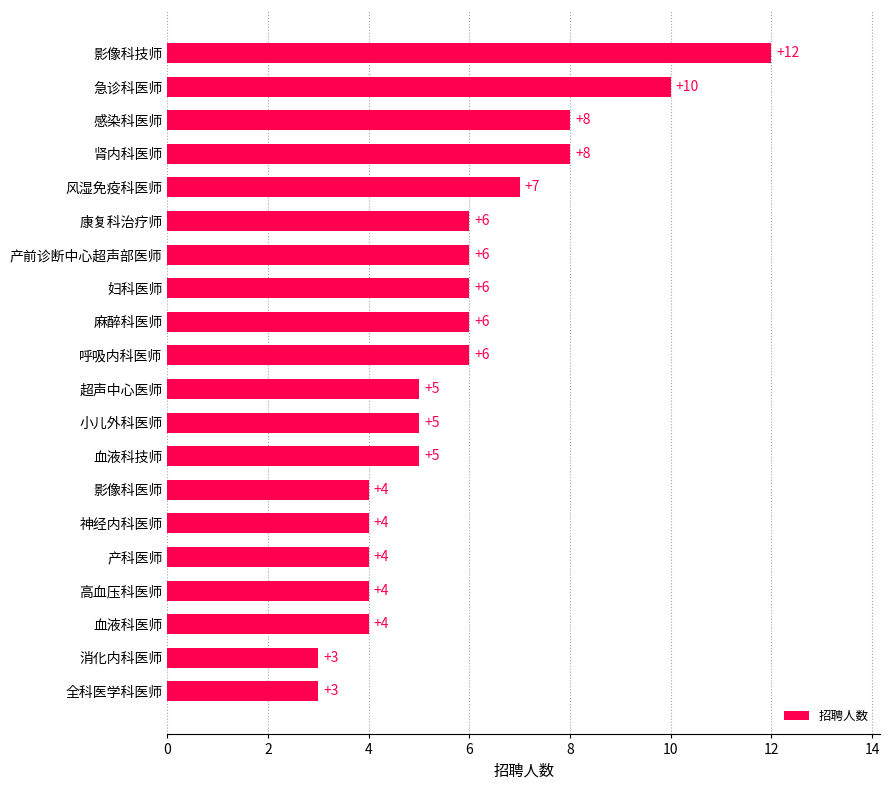

Reading top to bottom, what are all the values shown in this chart?

12	10	8	8	7	6	6	6	6	6	5	5	5	4	4	4	4	4	3	3